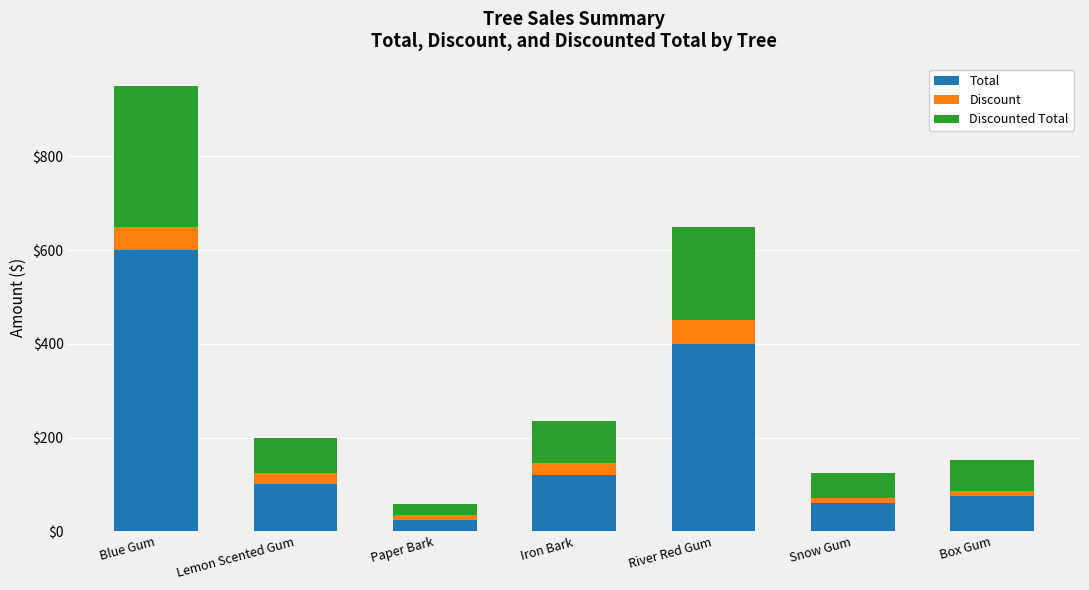

At which category is the sum across all series the highest?

Blue Gum